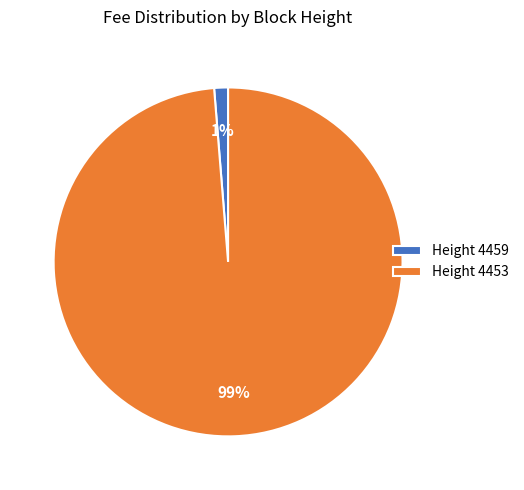

Which slice is the smallest?

Height 4459